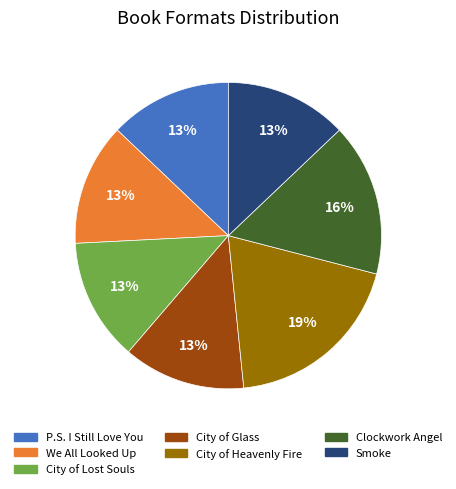

Count the number of slices in the pie.

7